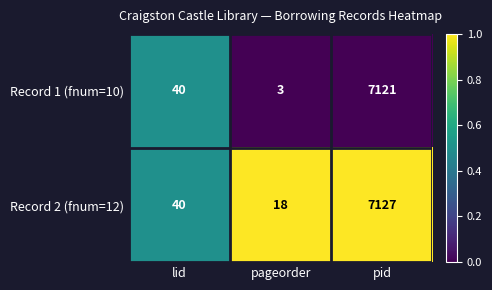

The value of Record 2 (fnum=12) at pid is 1643. True or false?

False